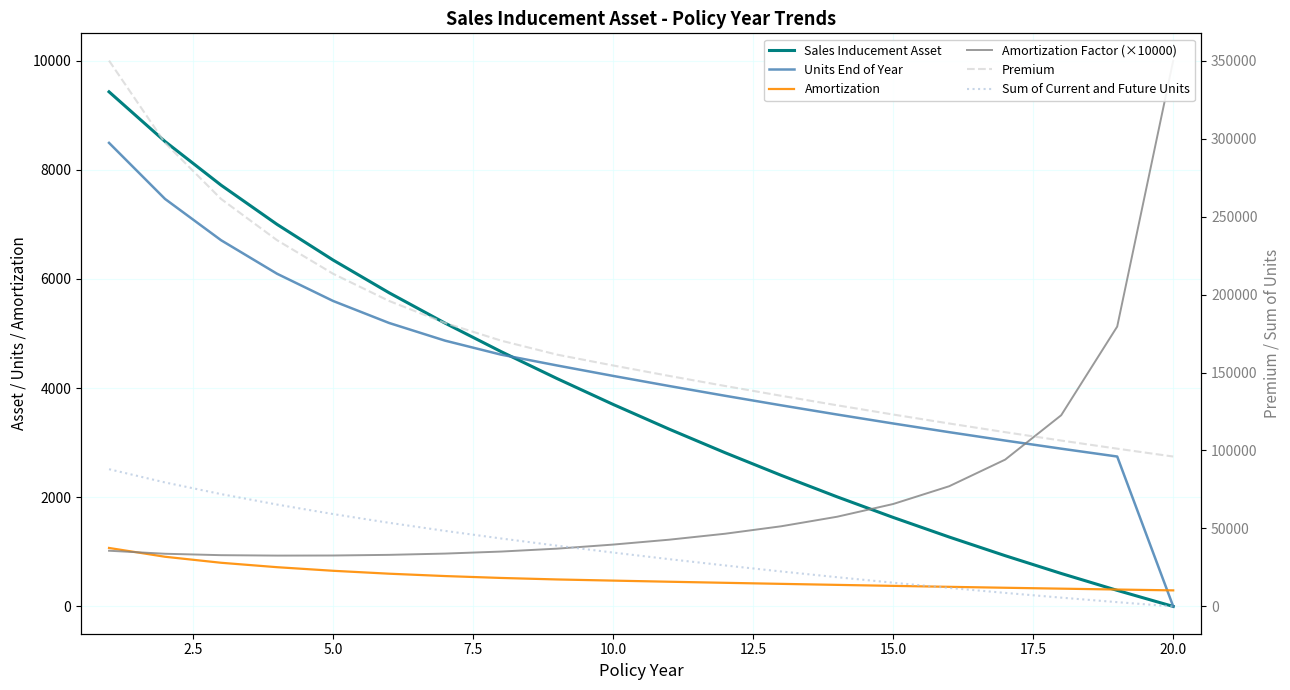

Is it true that Units End of Year equals 5096.3 at 17?

False